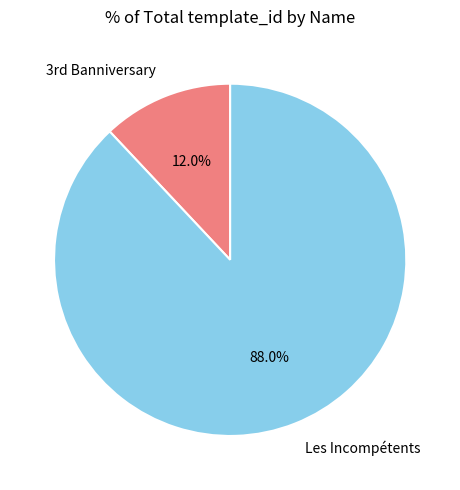

Which slice is the smallest?

3rd Banniversary